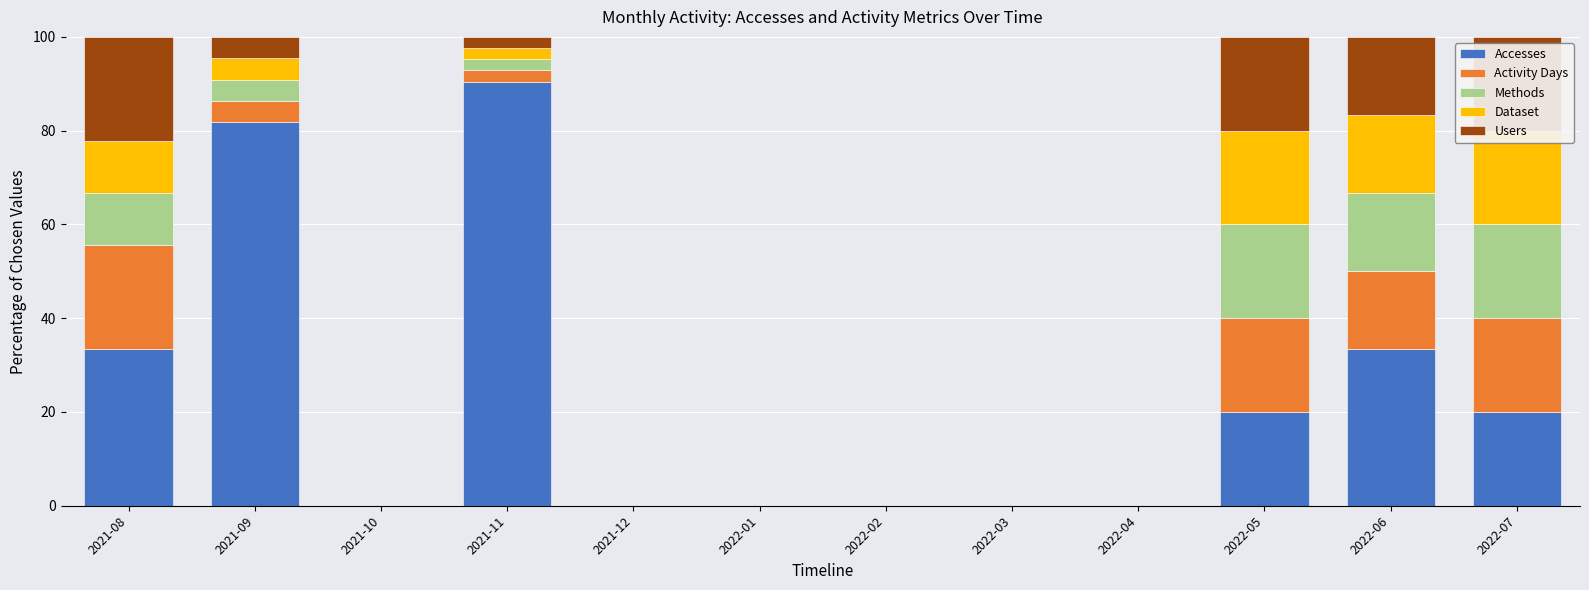

What is the average value of the Methods series?

6.2